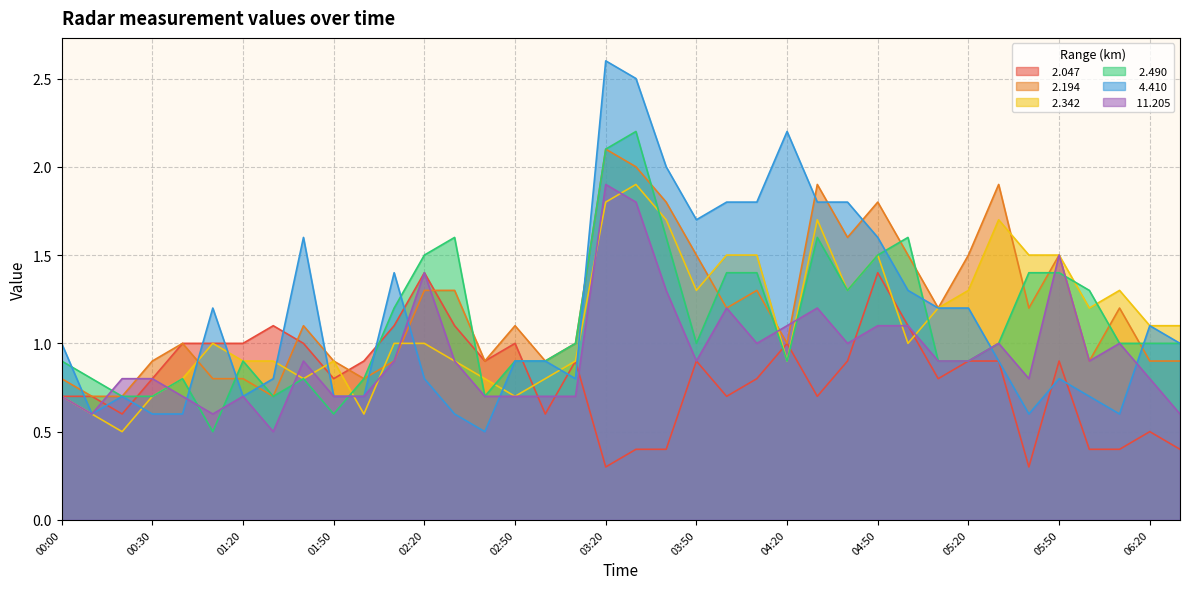

What is the sum of all  11.205 values?

35.7